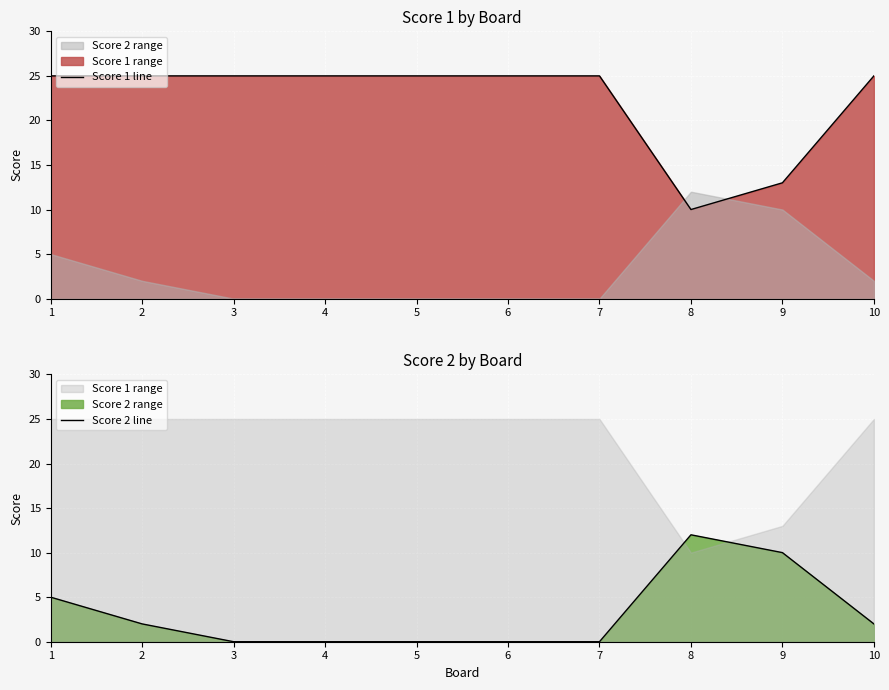

Which series ends up on top after the final intersection of Score 1 line and Score 2 line?

Score 1 line